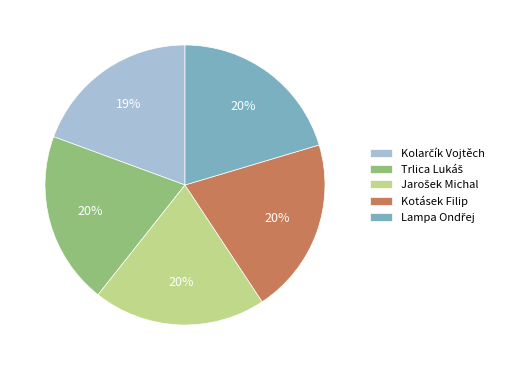

Does Kotásek Filip represent more than half of the total?

No